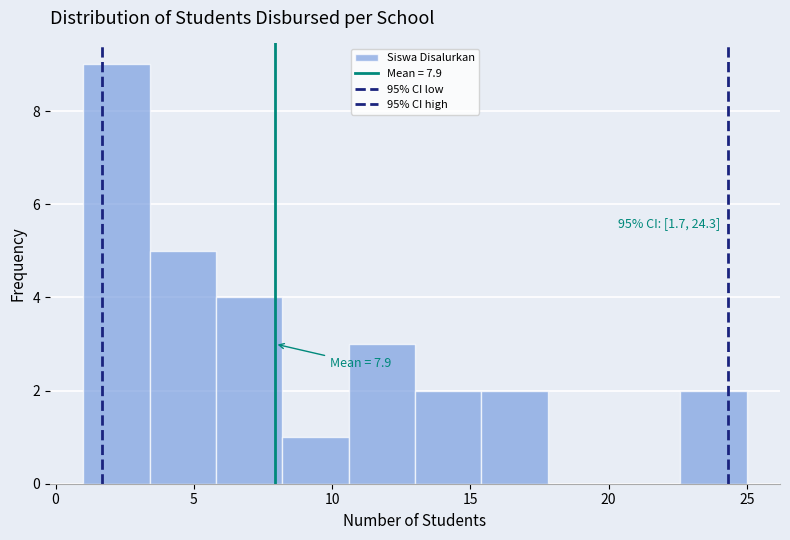

Which range on the x-axis has the tallest bar?

1.0 to 3.4